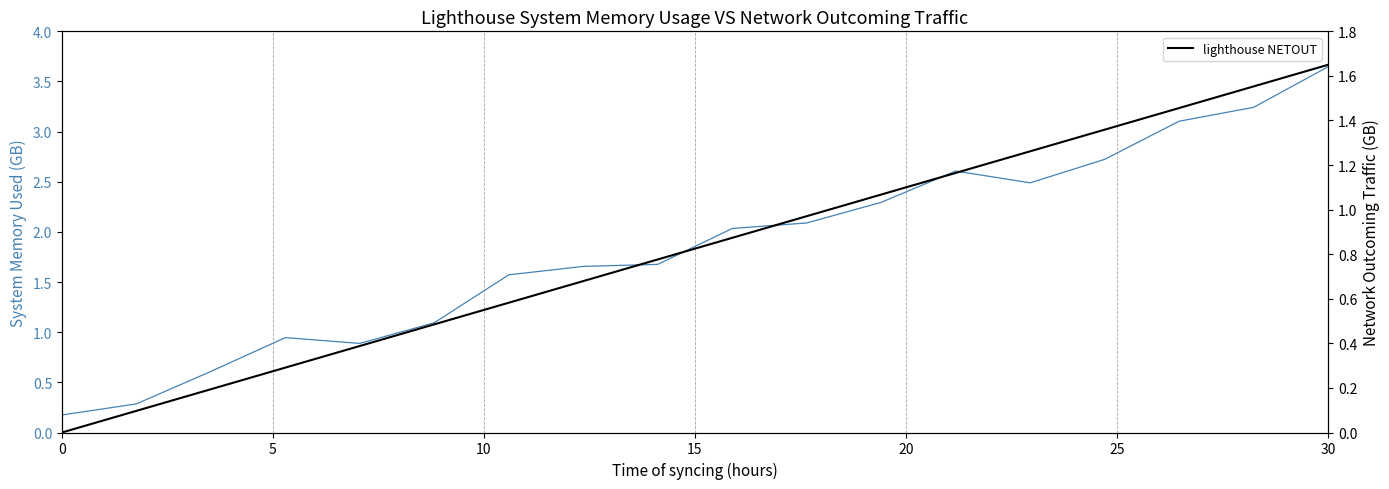

Which category has the highest value in the lighthouse NETOUT series?

30